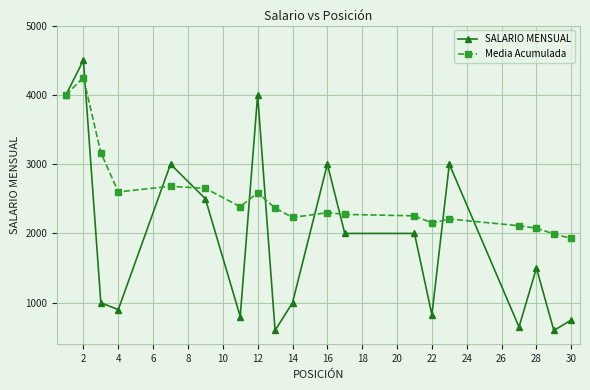

After their last crossing, which series has the higher values: SALARIO MENSUAL or Media Acumulada?

Media Acumulada